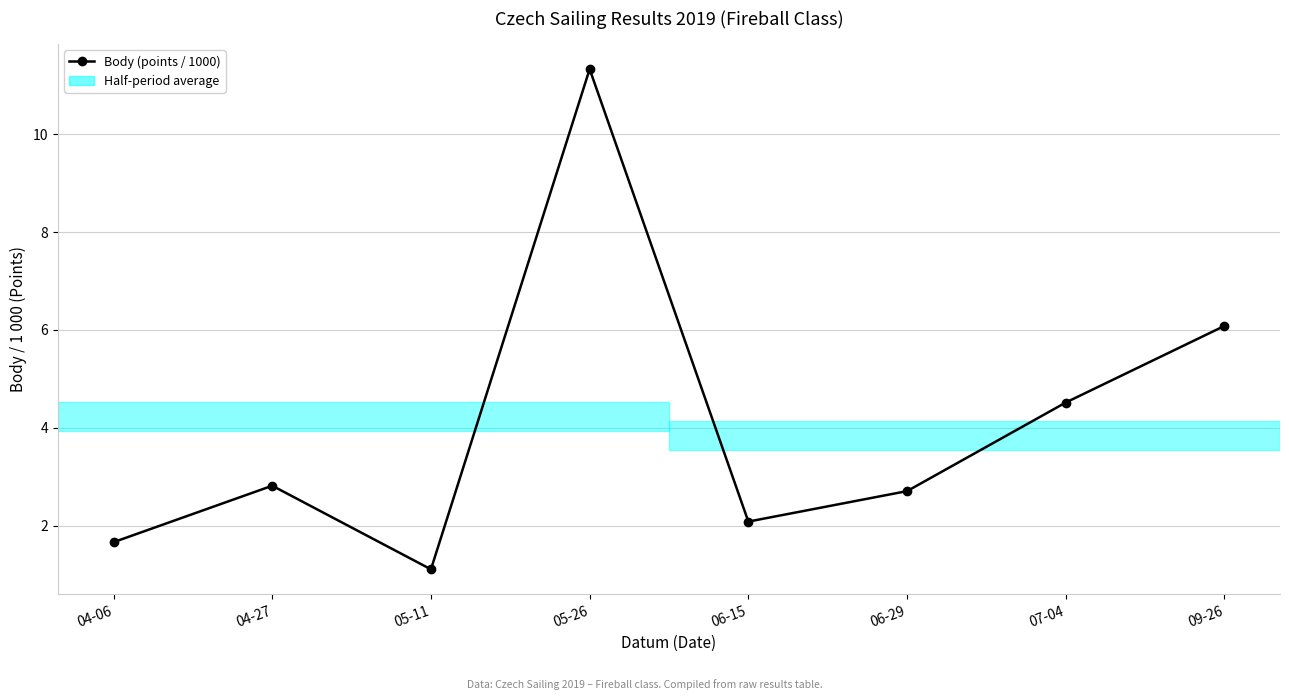

How many lines are shown in the chart?

1